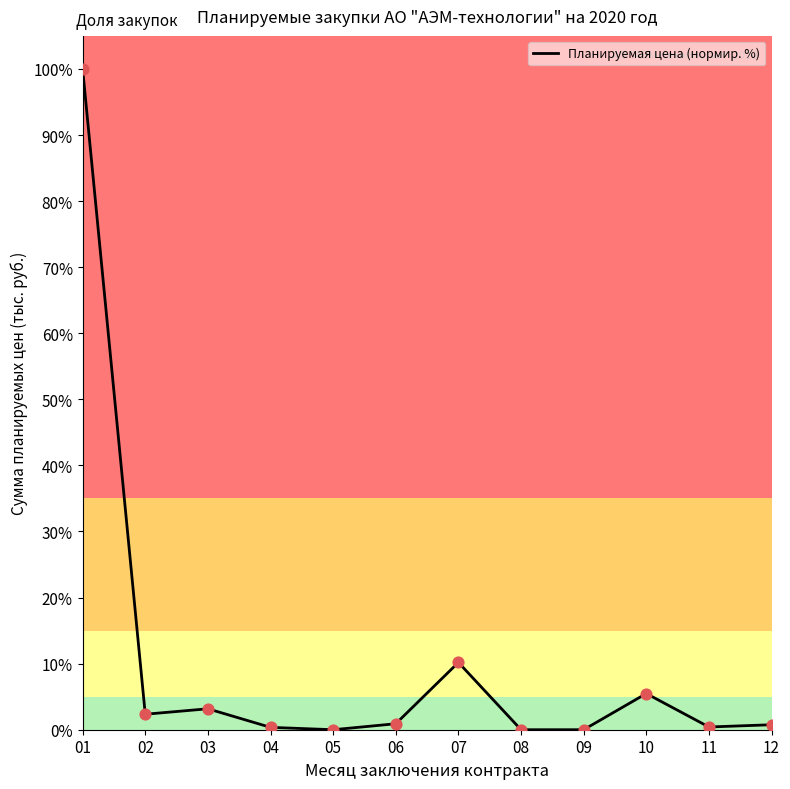

Approximately how many times larger is the value at 10 compared to 02?

2.3